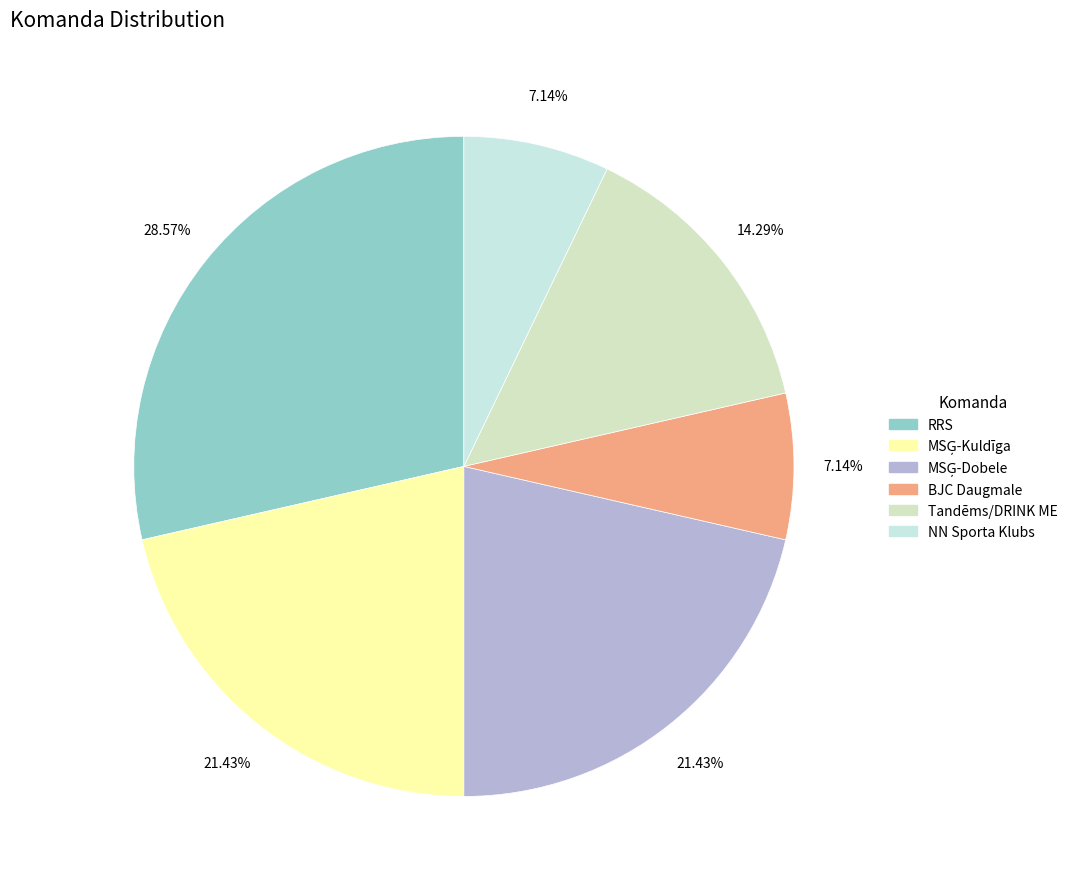

How many slices are in this pie chart?

6